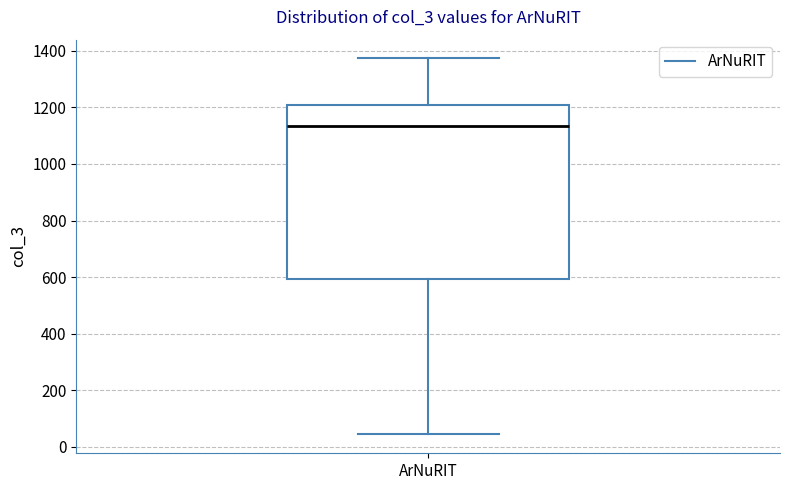

Where does the median line of the box for ArNuRIT sit on the y-axis? The values are not printed on the chart, so give them approximately, as read against the axis.

1140